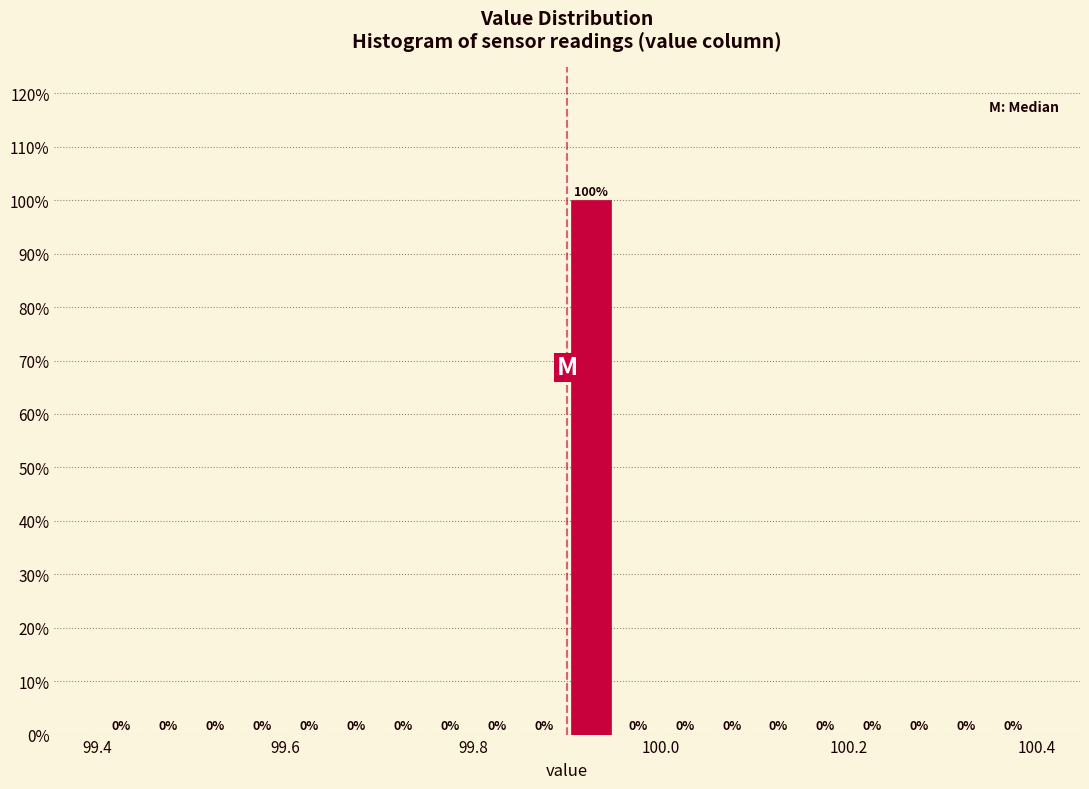

Read against the x-axis, roughly where is the centre of the tallest bar?

99.92